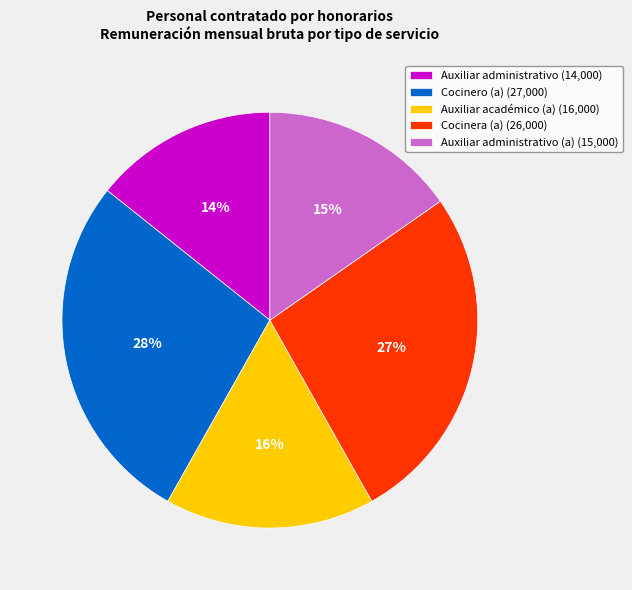

How many segments does this pie chart have?

5